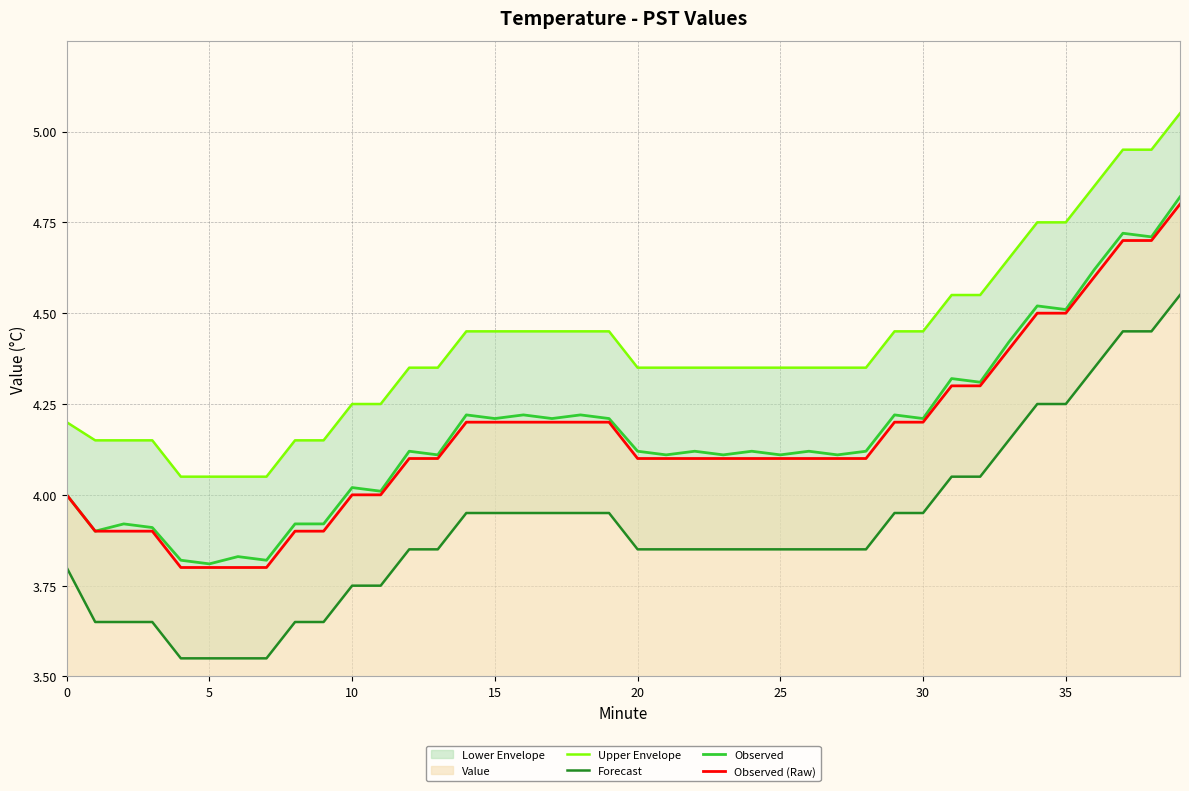

True or false: Observed (Raw) has a value of 1.8 at 30.

False